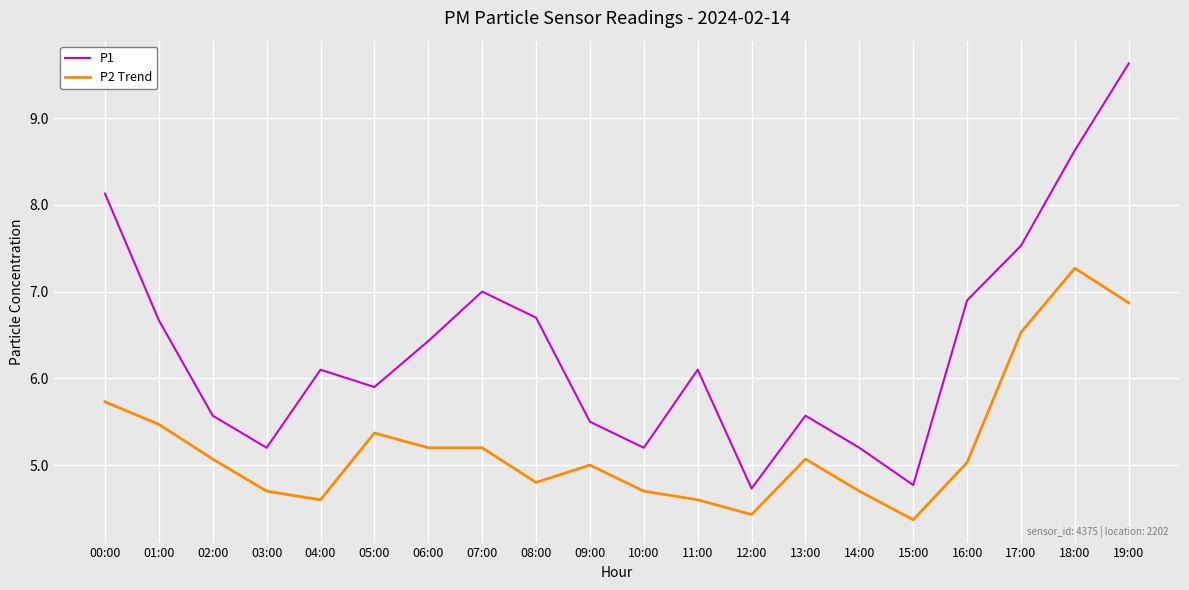

How many lines are shown in the chart?

2